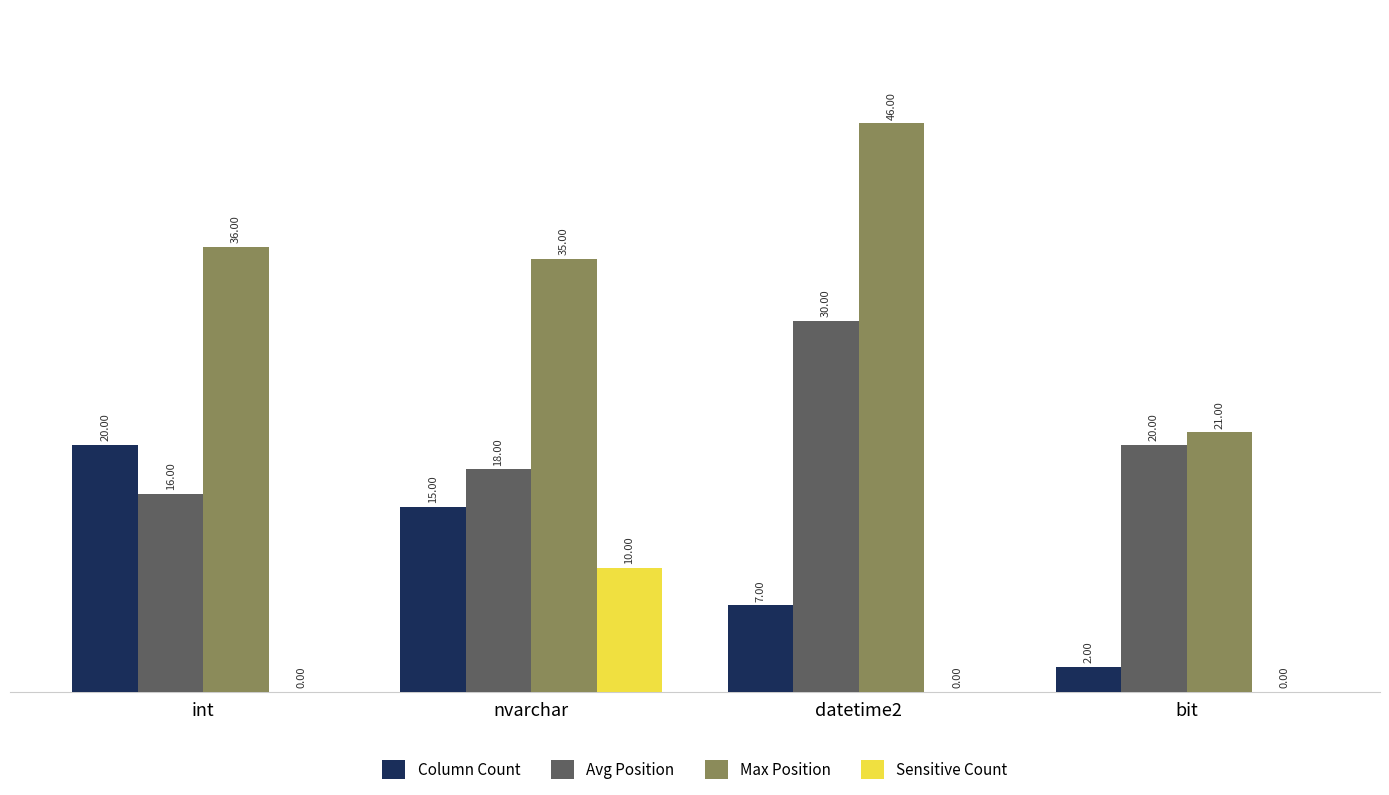

Which series has the largest total across all categories?

Max Position